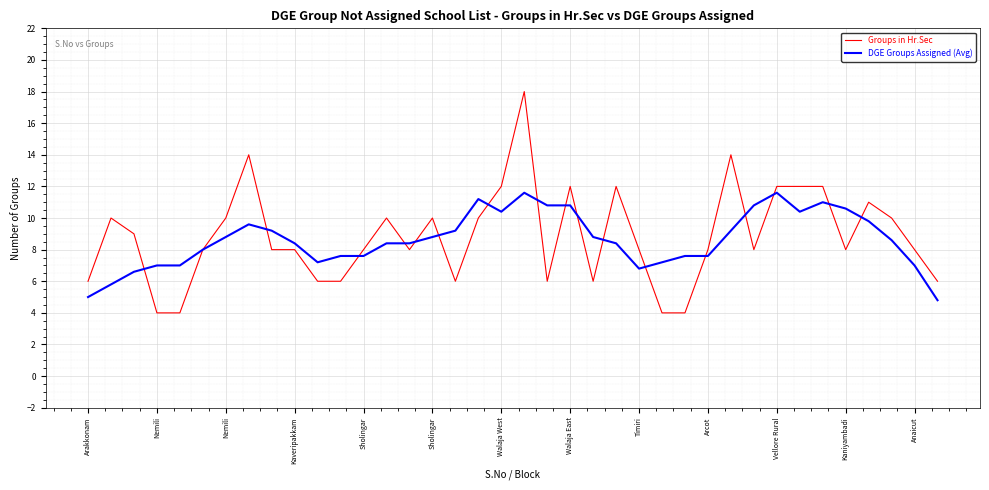

Which series has the largest range (max minus min)?

Groups in Hr.Sec